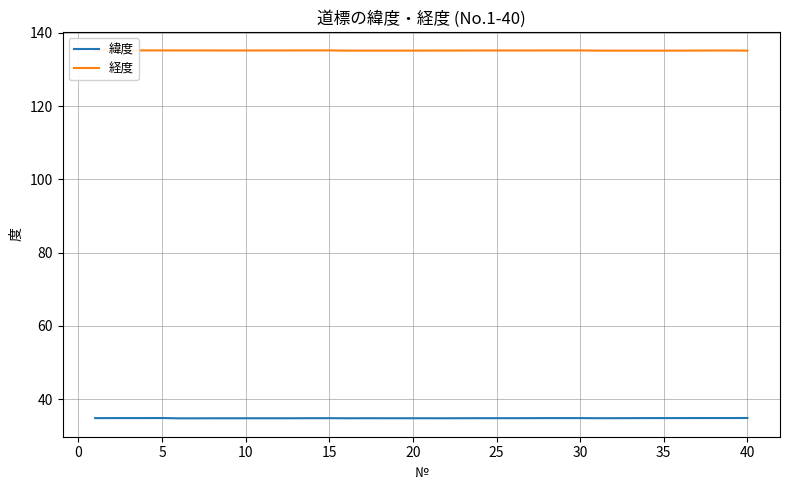

The value of 緯度 at 30 is 54.7. True or false?

False